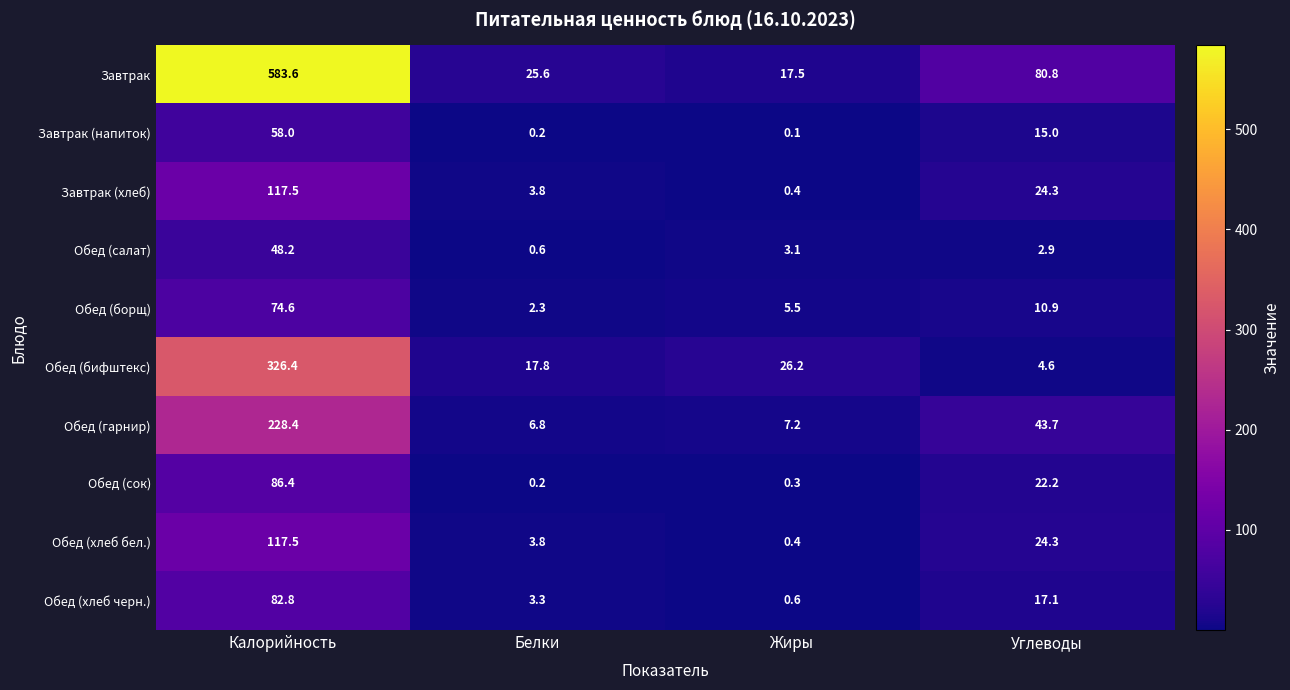

Where does the Завтрак (напиток) series first go above 15?

Калорийность